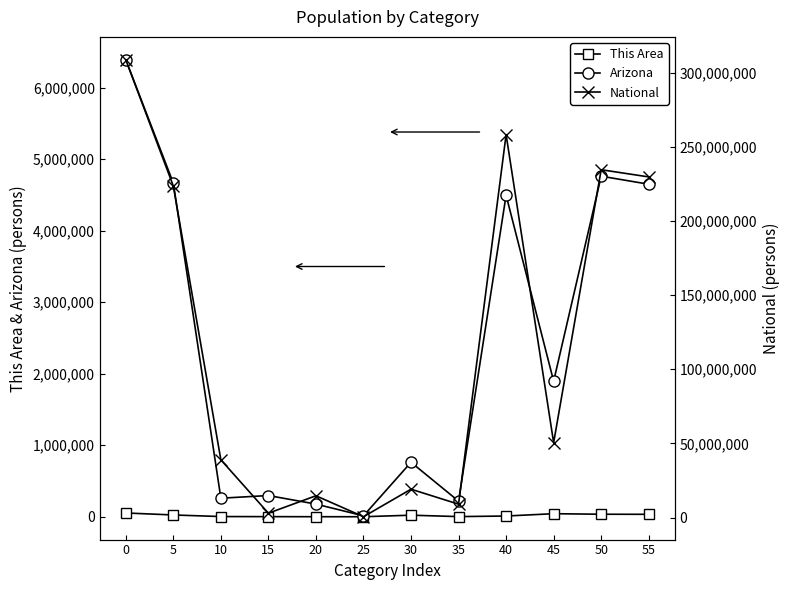

How many data points in Arizona are above 1895149?

5